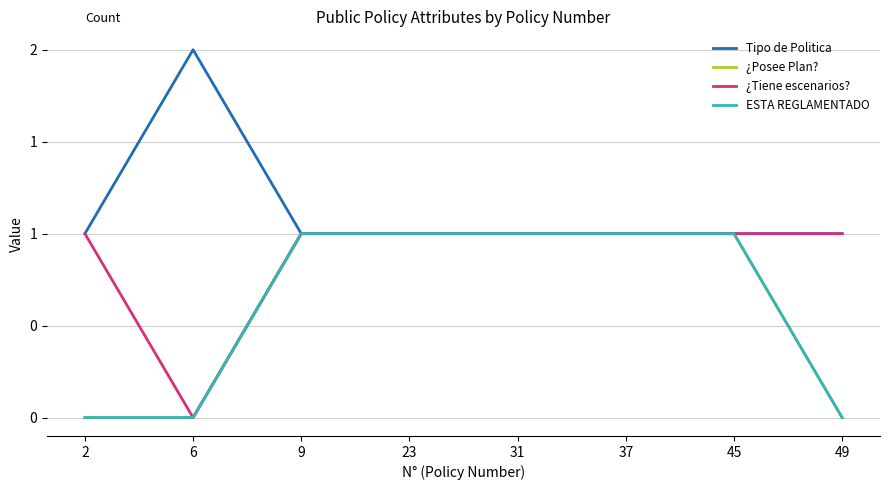

Which series has the largest range (max minus min)?

Tipo de Politica